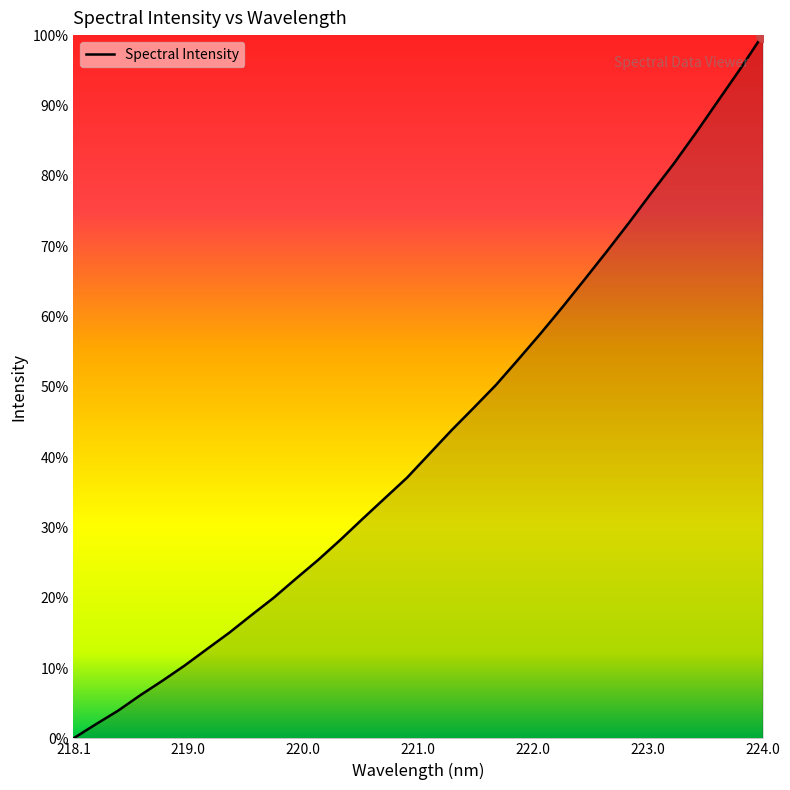

List the labels in order of value, smallest first.

218.0596, 218.2508, 218.442, 218.6332, 218.8244, 219.0156, 219.2067, 219.3979, 219.589, 219.7801, 219.9712, 220.1623, 220.3533, 220.5444, 220.7354, 220.9264, 221.1174, 221.3083, 221.4993, 221.6902, 221.8812, 222.0721, 222.263, 222.4538, 222.6447, 222.8355, 223.0264, 223.2172, 223.408, 223.5987, 223.7895, 223.9802